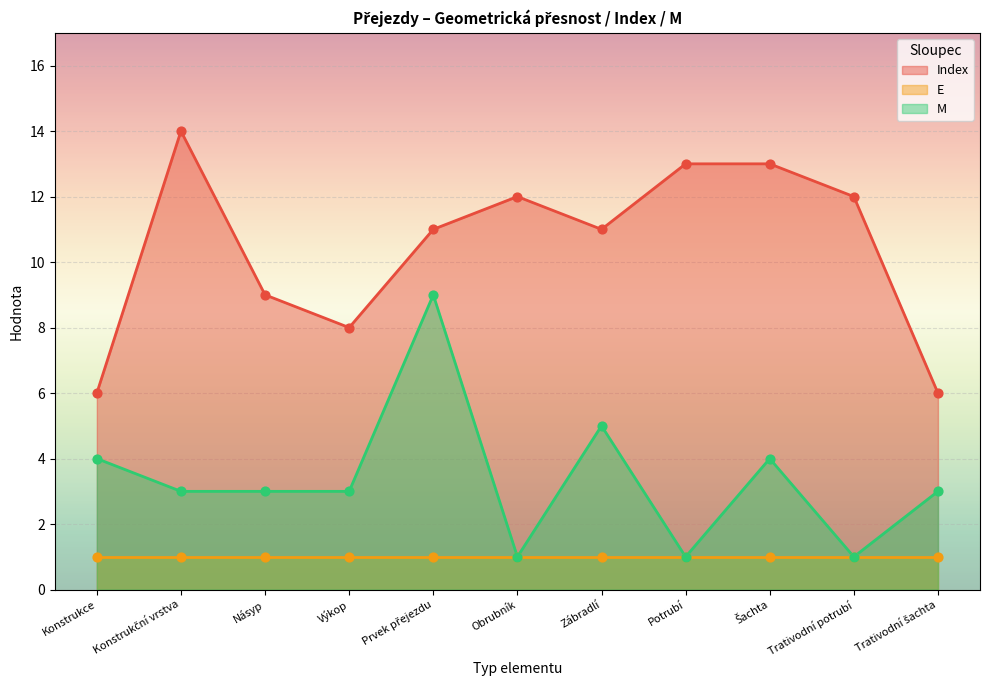

Is the value of Index at Výkop greater than the value of M at Konstrukce?

Yes